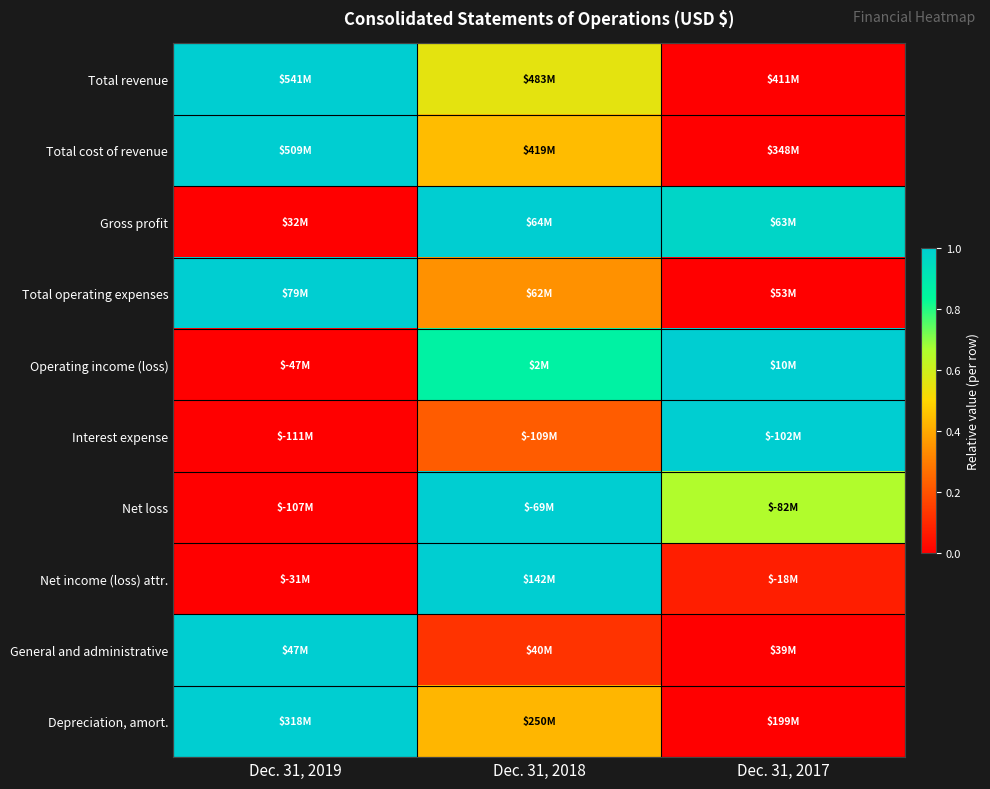

Reading left to right, list all the values displayed in this chart.

Total revenue: Dec. 31, 2019=1.0	Dec. 31, 2018=0.6	Dec. 31, 2017=0.0
Total cost of revenue: Dec. 31, 2019=1.0	Dec. 31, 2018=0.4	Dec. 31, 2017=0.0
Gross profit: Dec. 31, 2019=0.0	Dec. 31, 2018=1.0	Dec. 31, 2017=1.0
Total operating expenses: Dec. 31, 2019=1.0	Dec. 31, 2018=0.3	Dec. 31, 2017=0.0
Operating income (loss): Dec. 31, 2019=0.0	Dec. 31, 2018=0.9	Dec. 31, 2017=1.0
Interest expense: Dec. 31, 2019=0.0	Dec. 31, 2018=0.2	Dec. 31, 2017=1.0
Net loss: Dec. 31, 2019=0.0	Dec. 31, 2018=1.0	Dec. 31, 2017=0.7
Net income (loss) attr.: Dec. 31, 2019=0.0	Dec. 31, 2018=1.0	Dec. 31, 2017=0.1
General and administrative: Dec. 31, 2019=1.0	Dec. 31, 2018=0.1	Dec. 31, 2017=0.0
Depreciation, amort.: Dec. 31, 2019=1.0	Dec. 31, 2018=0.4	Dec. 31, 2017=0.0